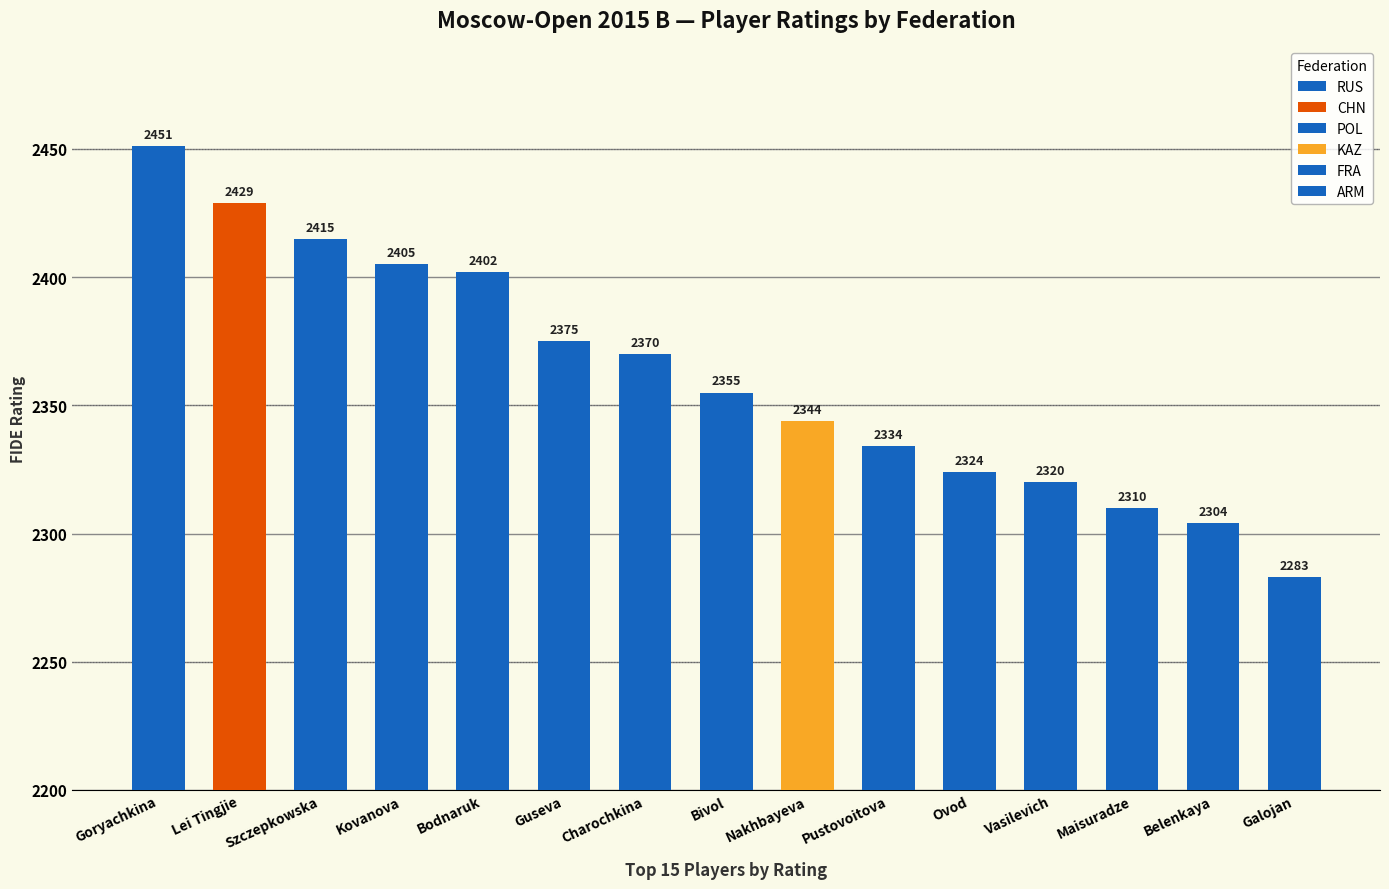

Is the value of RUS at Schepetkova greater than the value of CHN at Guseva?

Yes